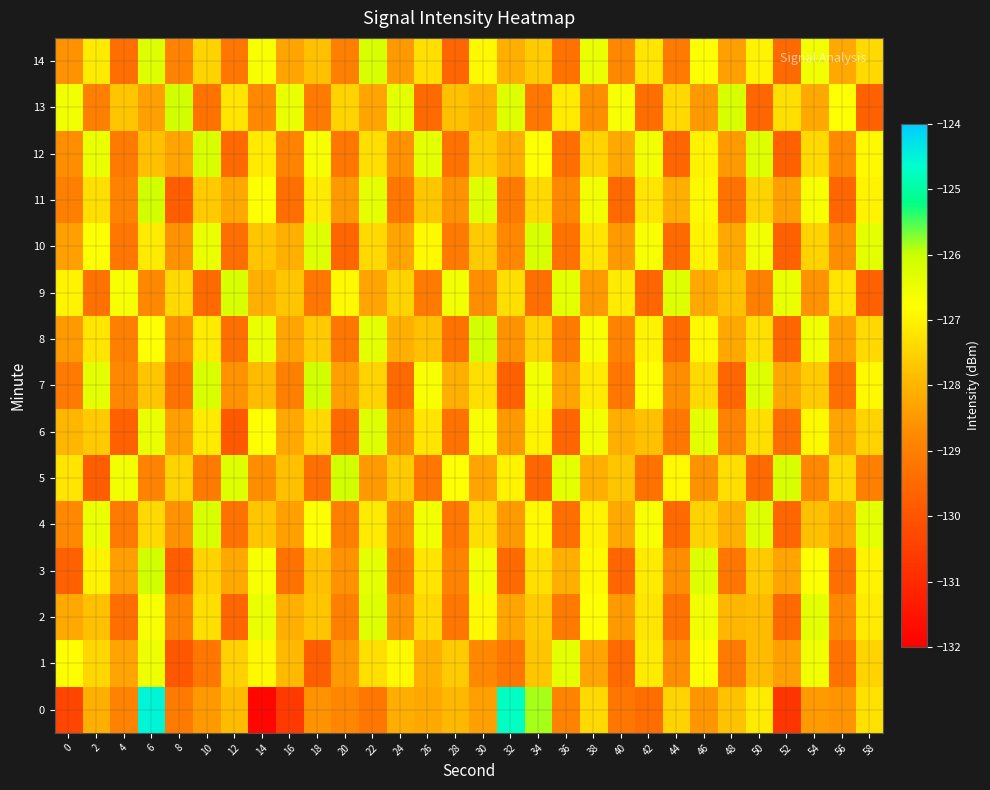

Reading left to right, transcribe all the data shown in this chart.

0: 0=-130.4	2=-128.1	4=-128.9	6=-124.5	8=-129.1	10=-128.5	12=-127.9	14=-131.8	16=-130.6	18=-128.6	20=-128.8	22=-129.2	24=-128.1	26=-128.2	28=-128.0	30=-128.4	32=-124.7	34=-125.9	36=-128.9	38=-127.4	40=-129.2	42=-129.4	44=-127.5	46=-128.5	48=-127.8	50=-127.1	52=-130.7	54=-128.5	56=-128.6	58=-127.3
1: 0=-126.8	2=-127.4	4=-128.3	6=-126.5	8=-129.9	10=-129.2	12=-127.5	14=-126.9	16=-127.9	18=-129.8	20=-128.5	22=-127.3	24=-126.9	26=-128.1	28=-127.6	30=-128.8	32=-129.2	34=-127.7	36=-126.4	38=-128.3	40=-129.5	42=-127.1	44=-128.7	46=-126.8	48=-129.1	50=-127.9	52=-128.4	54=-126.6	56=-129.3	58=-127.5
2: 0=-128.2	2=-127.8	4=-129.4	6=-126.7	8=-128.9	10=-127.3	12=-129.6	14=-126.5	16=-128.1	18=-127.7	20=-129.0	22=-126.3	24=-128.6	26=-127.4	28=-129.2	30=-126.9	32=-128.3	34=-127.6	36=-129.1	38=-126.8	40=-128.5	42=-127.2	44=-129.3	46=-126.6	48=-128.0	50=-127.9	52=-129.5	54=-126.4	56=-128.8	58=-127.1
3: 0=-129.7	2=-127.0	4=-128.4	6=-126.1	8=-129.8	10=-127.5	12=-128.2	14=-126.7	16=-129.3	18=-127.8	20=-128.6	22=-126.4	24=-129.1	26=-127.2	28=-128.9	30=-126.6	32=-129.5	34=-127.3	36=-128.1	38=-126.9	40=-129.6	42=-127.1	44=-128.7	46=-126.3	48=-129.2	50=-127.6	52=-128.3	54=-126.8	56=-129.4	58=-127.0
4: 0=-128.8	2=-126.5	4=-129.1	6=-127.4	8=-128.6	10=-126.2	12=-129.3	14=-127.7	16=-128.4	18=-126.8	20=-129.0	22=-127.1	24=-128.7	26=-126.6	28=-129.2	30=-127.3	32=-128.5	34=-126.9	36=-129.4	38=-127.0	40=-128.2	42=-126.7	44=-129.5	46=-127.5	48=-128.1	50=-126.3	52=-129.6	54=-127.8	56=-128.3	58=-126.4
5: 0=-127.2	2=-129.8	4=-126.6	6=-128.9	8=-127.5	10=-129.1	12=-126.3	14=-128.7	16=-127.8	18=-129.4	20=-126.1	22=-128.5	24=-127.6	26=-129.2	28=-126.8	30=-128.3	32=-127.0	34=-129.6	36=-126.4	38=-128.1	40=-127.7	42=-129.3	44=-126.9	46=-128.6	48=-127.3	50=-129.5	52=-126.2	54=-128.8	56=-127.4	58=-129.0
6: 0=-128.0	2=-127.6	4=-129.7	6=-126.5	8=-128.4	10=-127.1	12=-129.9	14=-126.8	16=-128.2	18=-127.4	20=-129.5	22=-126.3	24=-128.7	26=-127.2	28=-129.3	30=-126.7	32=-128.5	34=-127.0	36=-129.6	38=-126.6	40=-128.1	42=-127.8	44=-129.2	46=-126.4	48=-128.9	50=-127.3	52=-129.4	54=-126.9	56=-128.3	58=-127.5
7: 0=-129.1	2=-126.4	4=-128.8	6=-127.7	8=-129.3	10=-126.2	12=-128.6	14=-127.9	16=-129.0	18=-126.1	20=-128.4	22=-127.5	24=-129.5	26=-126.7	28=-128.1	30=-127.3	32=-129.7	34=-126.6	36=-128.3	38=-127.1	40=-129.2	42=-126.8	44=-128.7	46=-127.4	48=-129.6	50=-126.3	52=-128.2	54=-127.6	56=-129.4	58=-126.9
8: 0=-128.5	2=-127.2	4=-129.0	6=-126.8	8=-128.7	10=-127.1	12=-129.4	14=-126.5	16=-128.3	18=-127.6	20=-129.2	22=-126.4	24=-128.1	26=-127.8	28=-129.3	30=-126.1	32=-128.6	34=-127.5	36=-129.1	38=-126.7	40=-128.9	42=-127.0	44=-129.5	46=-126.9	48=-128.2	50=-127.3	52=-129.6	54=-126.6	56=-128.4	58=-127.4
9: 0=-127.0	2=-129.3	4=-126.7	6=-128.8	8=-127.4	10=-129.5	12=-126.2	14=-128.1	16=-127.7	18=-129.2	20=-126.9	22=-128.3	24=-127.5	26=-129.1	28=-126.6	30=-128.7	32=-127.3	34=-129.4	36=-126.4	38=-128.5	40=-127.1	42=-129.6	44=-126.3	46=-128.2	48=-127.8	50=-129.0	52=-126.5	54=-128.6	56=-127.2	58=-129.7
10: 0=-128.4	2=-126.8	4=-129.2	6=-127.1	8=-128.6	10=-126.5	12=-129.4	14=-127.7	16=-128.1	18=-126.3	20=-129.6	22=-127.4	24=-128.3	26=-126.9	28=-129.1	30=-127.6	32=-128.8	34=-126.2	36=-129.3	38=-127.2	40=-128.5	42=-126.7	44=-129.5	46=-127.0	48=-128.2	50=-126.6	52=-129.7	54=-127.5	56=-128.7	58=-126.4
11: 0=-129.0	2=-127.3	4=-128.9	6=-126.1	8=-129.8	10=-127.6	12=-128.2	14=-126.8	16=-129.4	18=-127.1	20=-128.5	22=-126.4	24=-129.2	26=-127.7	28=-128.6	30=-126.3	32=-129.1	34=-127.4	36=-128.8	38=-126.6	40=-129.5	42=-127.2	44=-128.1	46=-126.9	48=-129.3	50=-127.5	52=-128.4	54=-126.7	56=-129.6	58=-127.0
12: 0=-128.7	2=-126.5	4=-129.1	6=-127.8	8=-128.3	10=-126.2	12=-129.5	14=-127.1	16=-128.9	18=-126.7	20=-129.2	22=-127.3	24=-128.6	26=-126.4	28=-129.3	30=-127.6	32=-128.1	34=-126.8	36=-129.4	38=-127.5	40=-128.2	42=-126.6	44=-129.6	46=-127.0	48=-128.5	50=-126.3	52=-129.7	54=-127.4	56=-128.8	58=-126.9
13: 0=-126.6	2=-129.0	4=-127.7	6=-128.4	8=-126.1	10=-129.3	12=-127.2	14=-128.8	16=-126.5	18=-129.1	20=-127.5	22=-128.3	24=-126.4	26=-129.5	28=-127.8	30=-128.1	32=-126.3	34=-129.2	36=-127.1	38=-128.7	40=-126.7	42=-129.4	44=-127.4	46=-128.5	48=-126.2	50=-129.6	52=-127.3	54=-128.2	56=-126.8	58=-129.7
14: 0=-128.6	2=-127.1	4=-129.4	6=-126.3	8=-128.9	10=-127.5	12=-129.2	14=-126.7	16=-128.3	18=-127.8	20=-129.0	22=-126.2	24=-128.5	26=-127.3	28=-129.6	30=-126.9	32=-128.1	34=-127.6	36=-129.3	38=-126.5	40=-128.8	42=-127.2	44=-129.1	46=-126.8	48=-128.4	50=-127.0	52=-129.5	54=-126.6	56=-128.2	58=-127.4